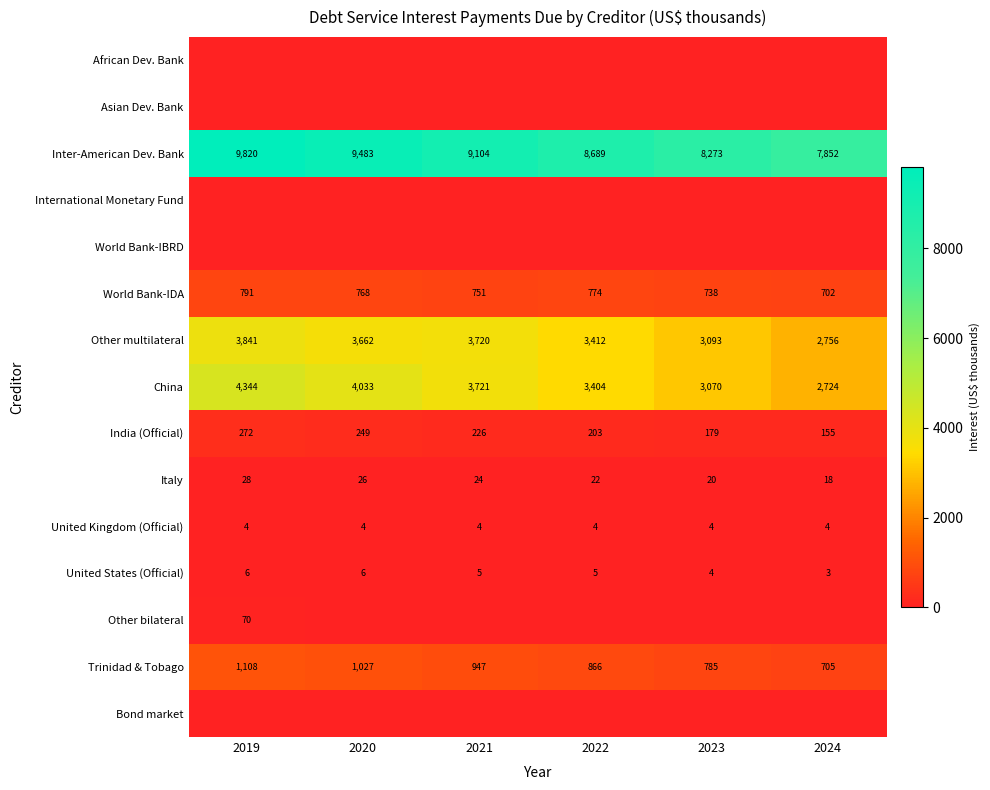

The China series shows 875 at 2024. True or false?

False